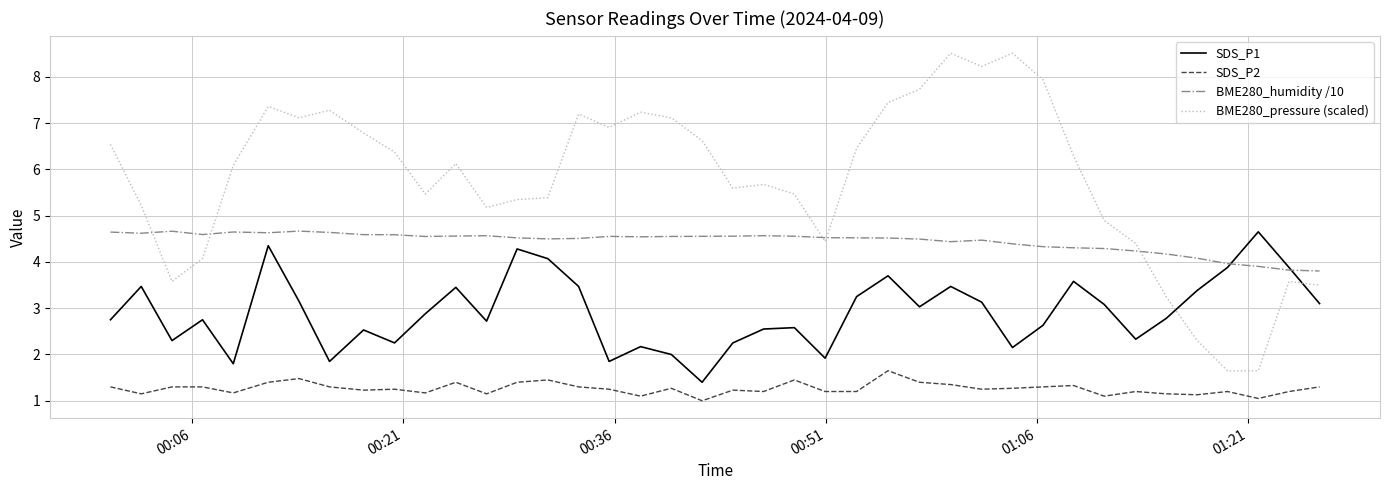

What is the average value of the BME280_pressure (scaled) series?

5.8